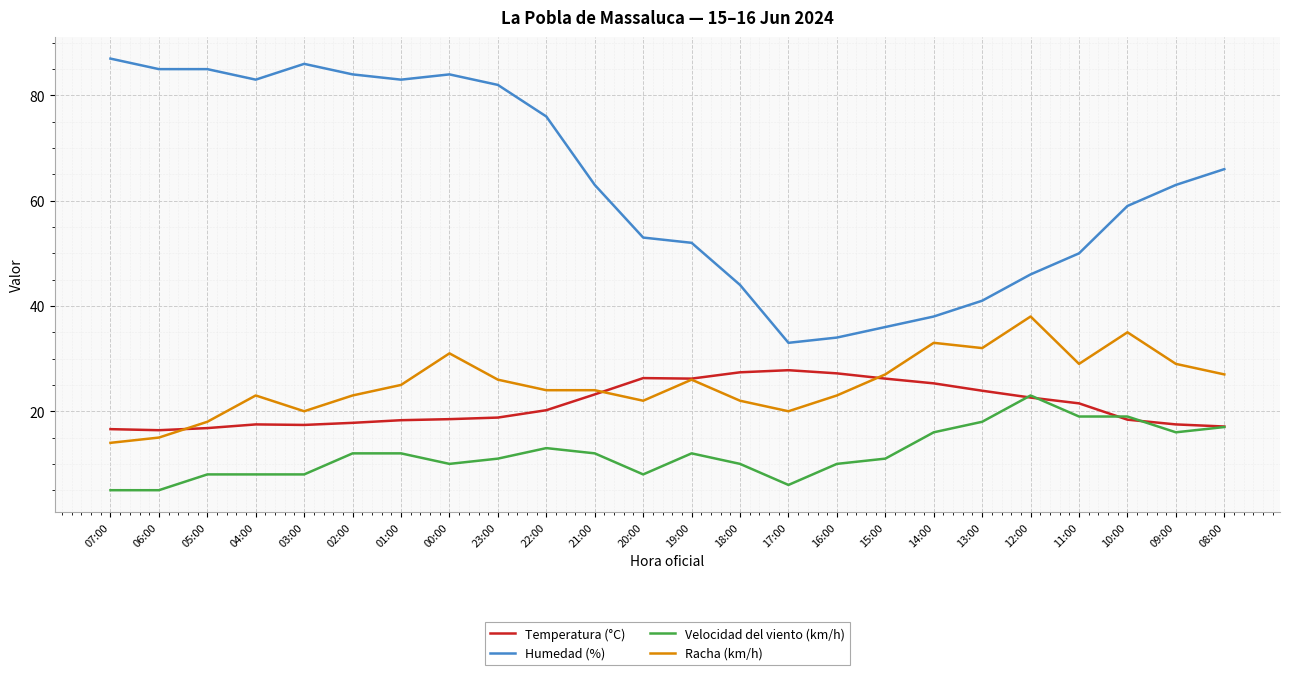

True or false: Humedad (%) has more than 1 points higher than both neighbors.

True